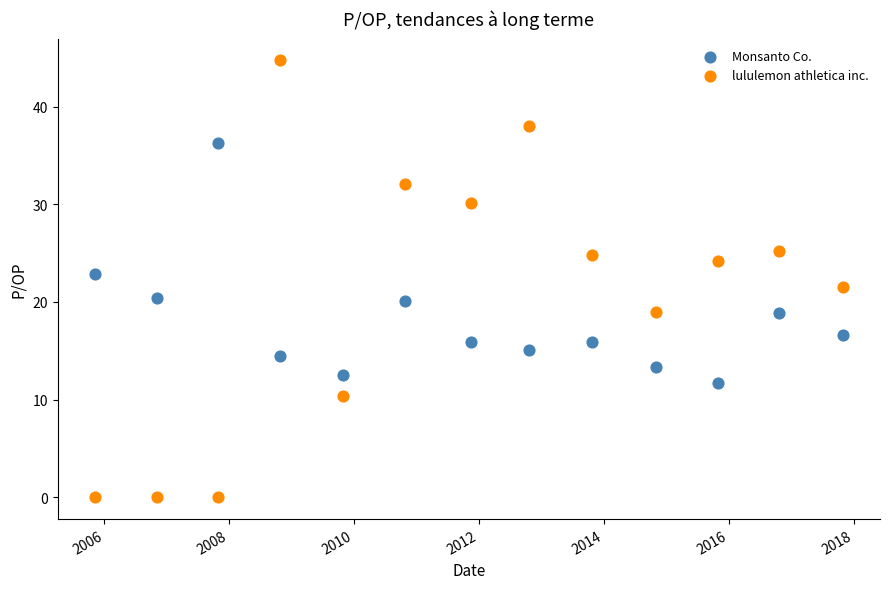

Which series contains the highest Y value?

lululemon athletica inc.